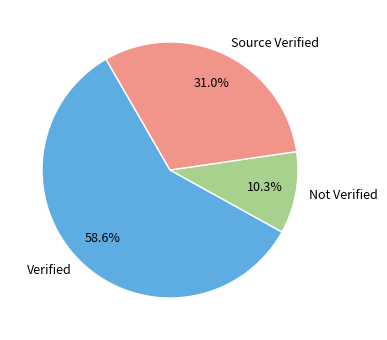

Is there a majority slice in this chart?

Yes